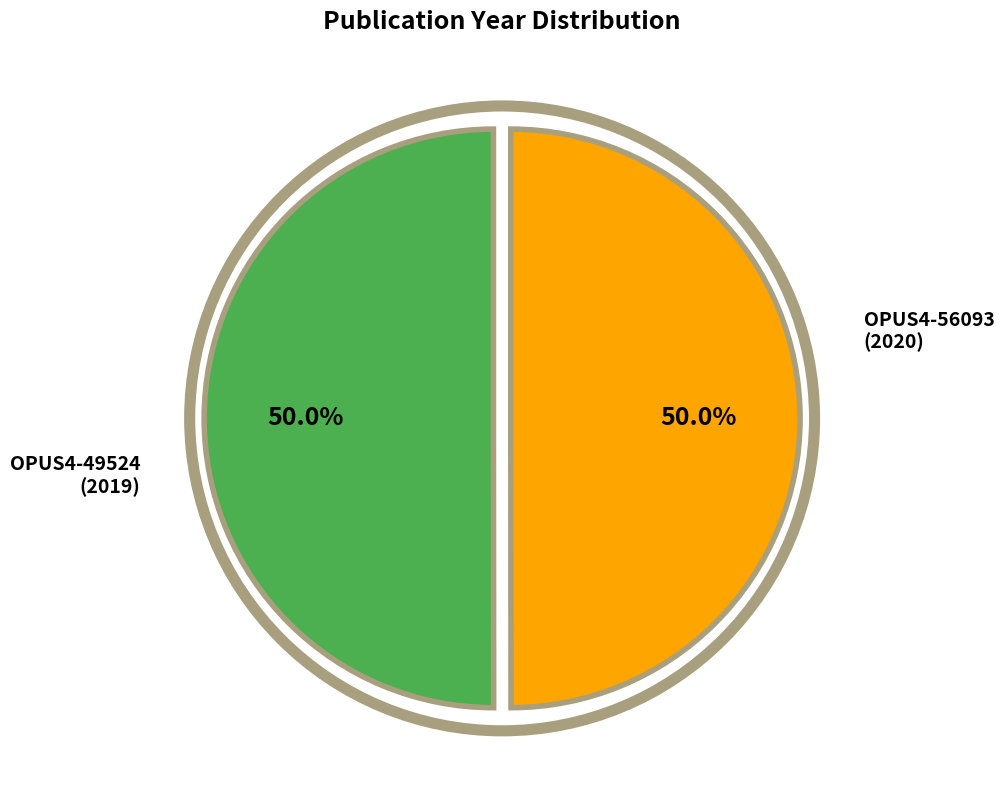

How many slices are in this pie chart?

2